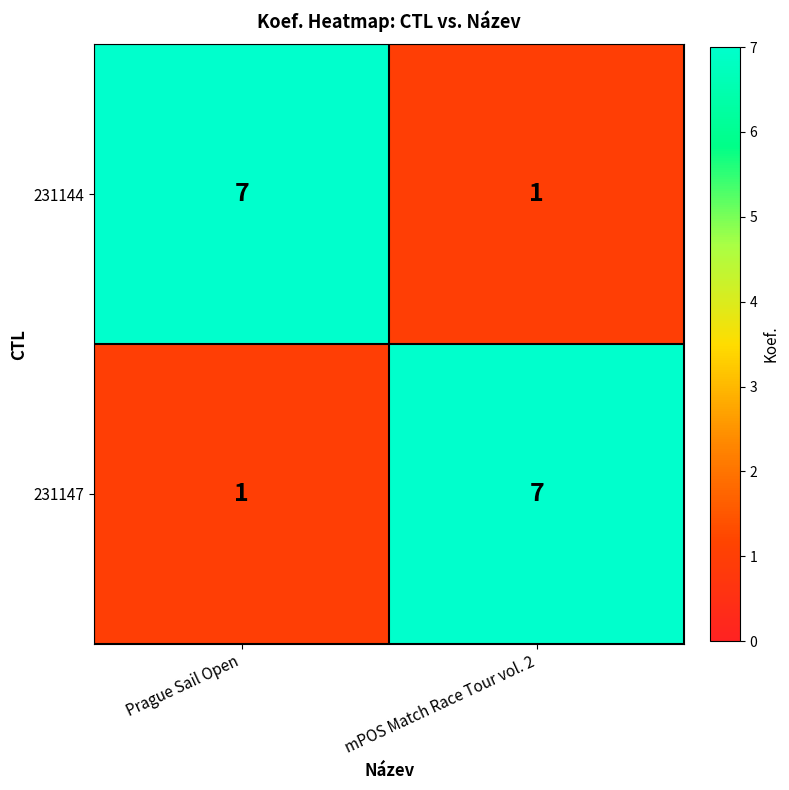

At which label does 231147 reach its minimum?

Prague Sail Open